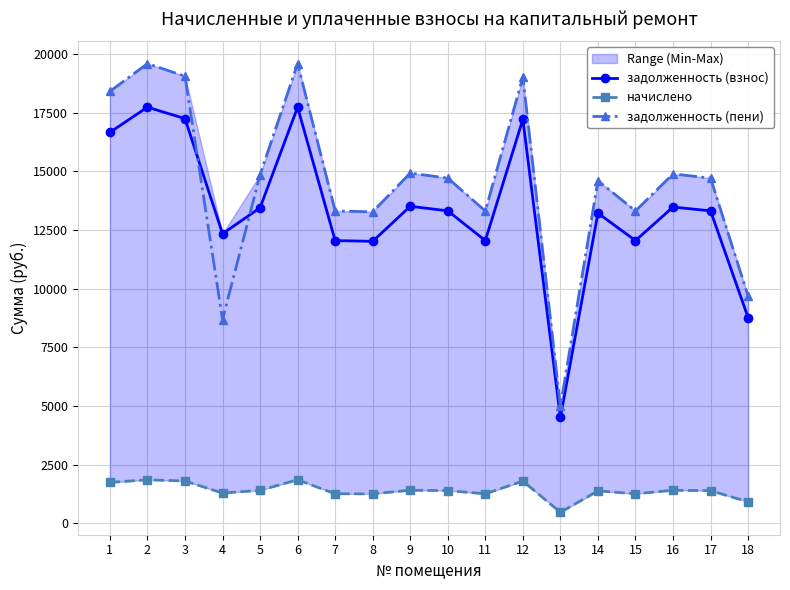

Which label corresponds to the smallest value in the chart?

13